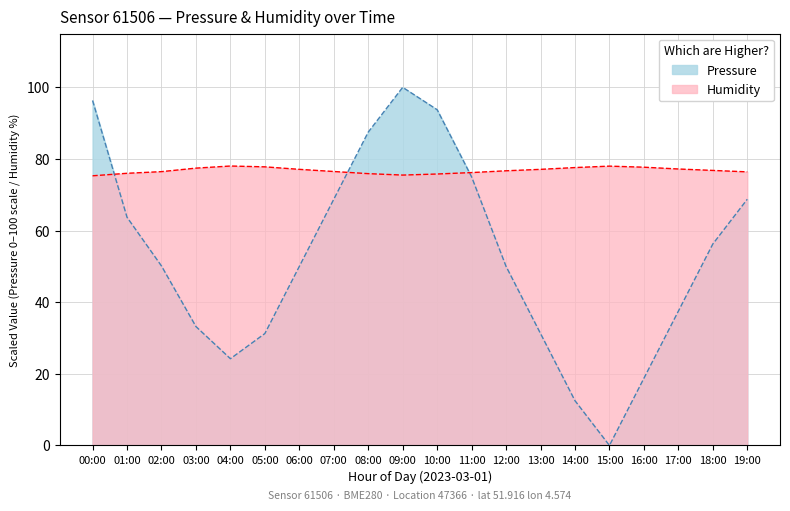

Between 02:00 and 15:00, which series saw the biggest shift?

Pressure